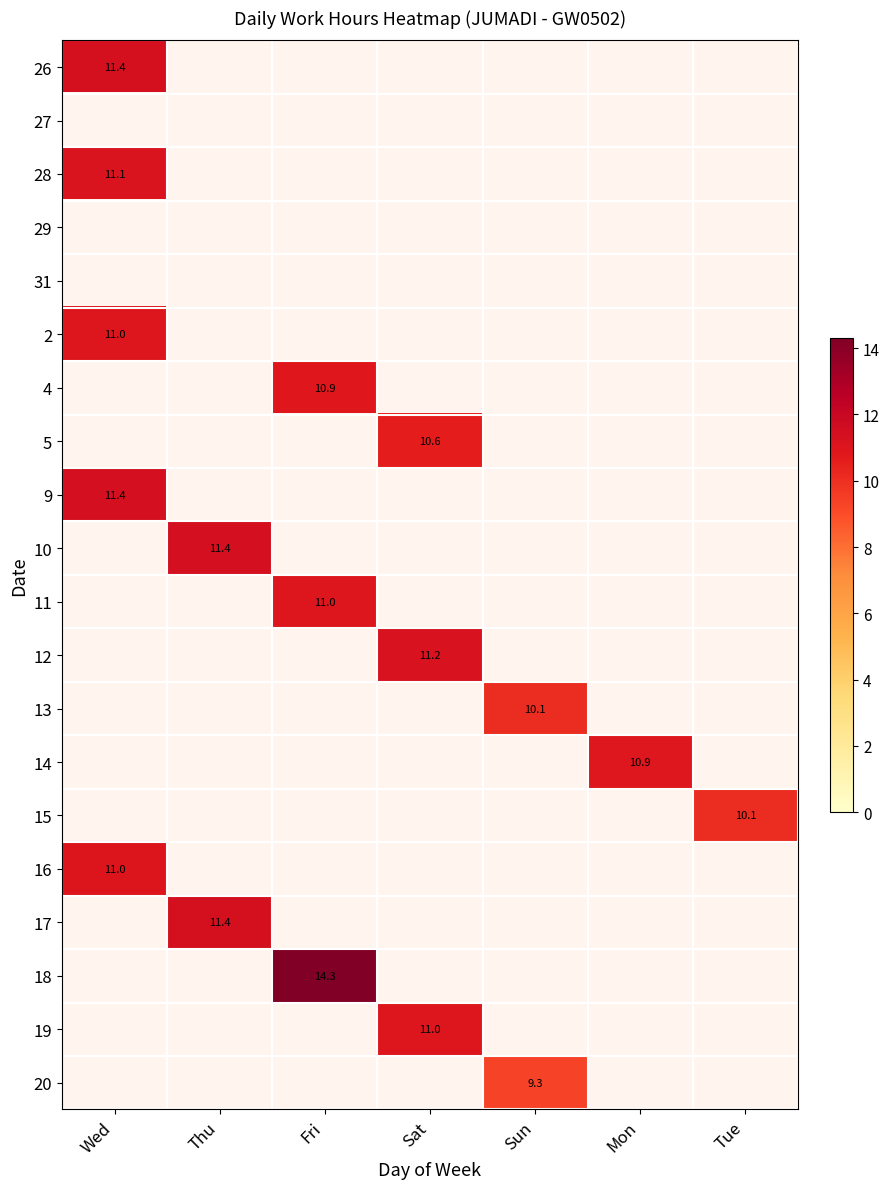

The 13 series shows 10.1 at Sun. True or false?

True